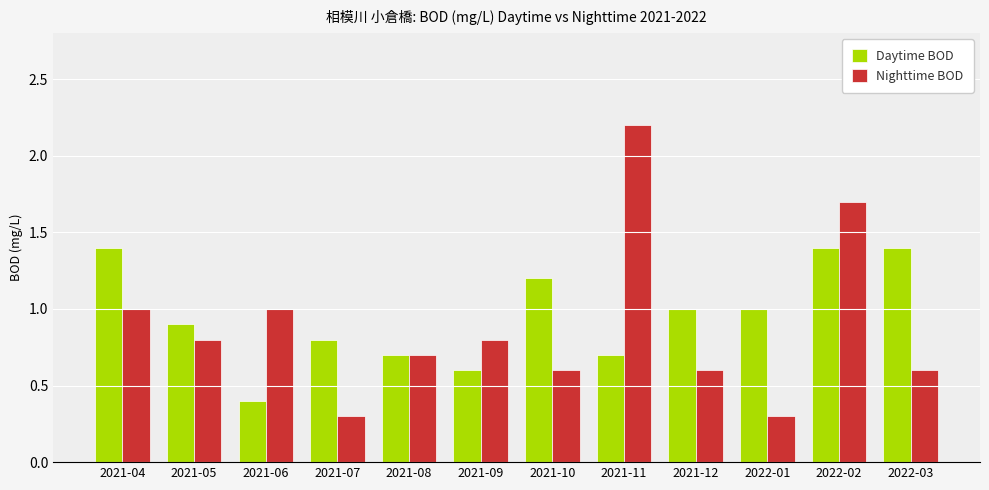

What is the spread (max minus min) of values at 2022-03?

0.8